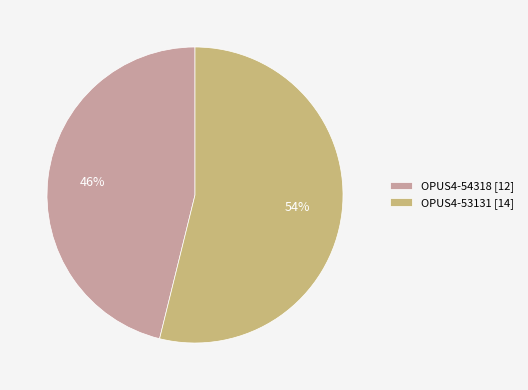

Rank the categories by value from lowest to highest.

OPUS4-54318, OPUS4-53131